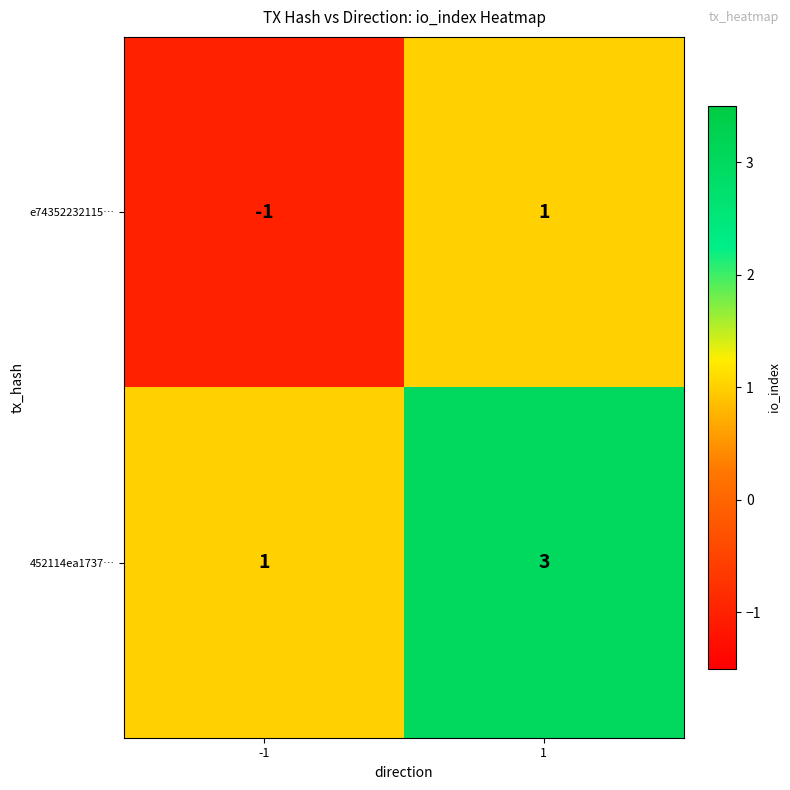

Which series has the largest total across all categories?

452114ea1737…